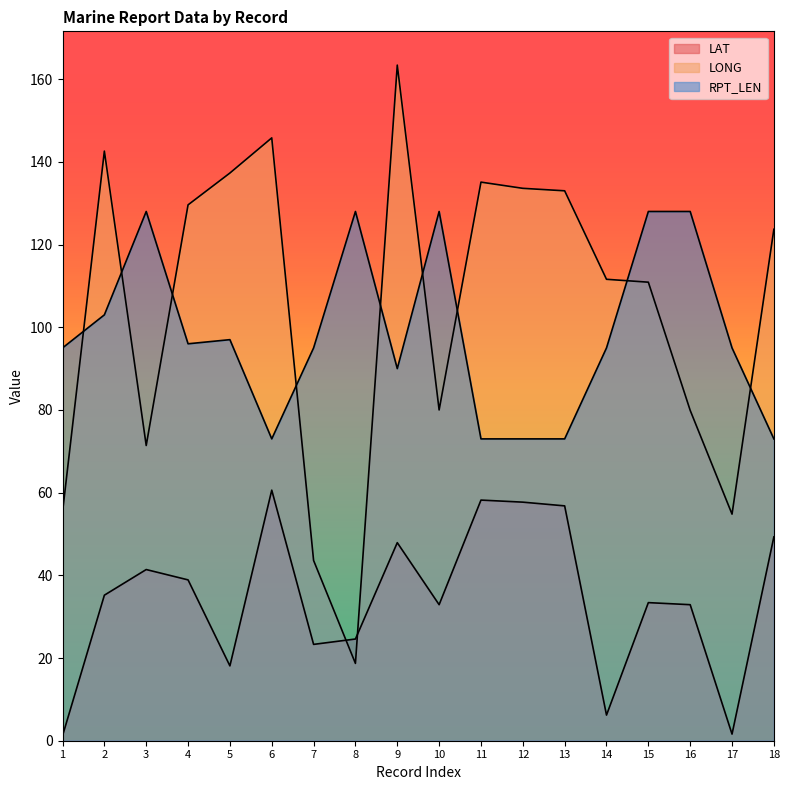

Rank the series at 10 from lowest to highest value.

LAT, LONG, RPT_LEN